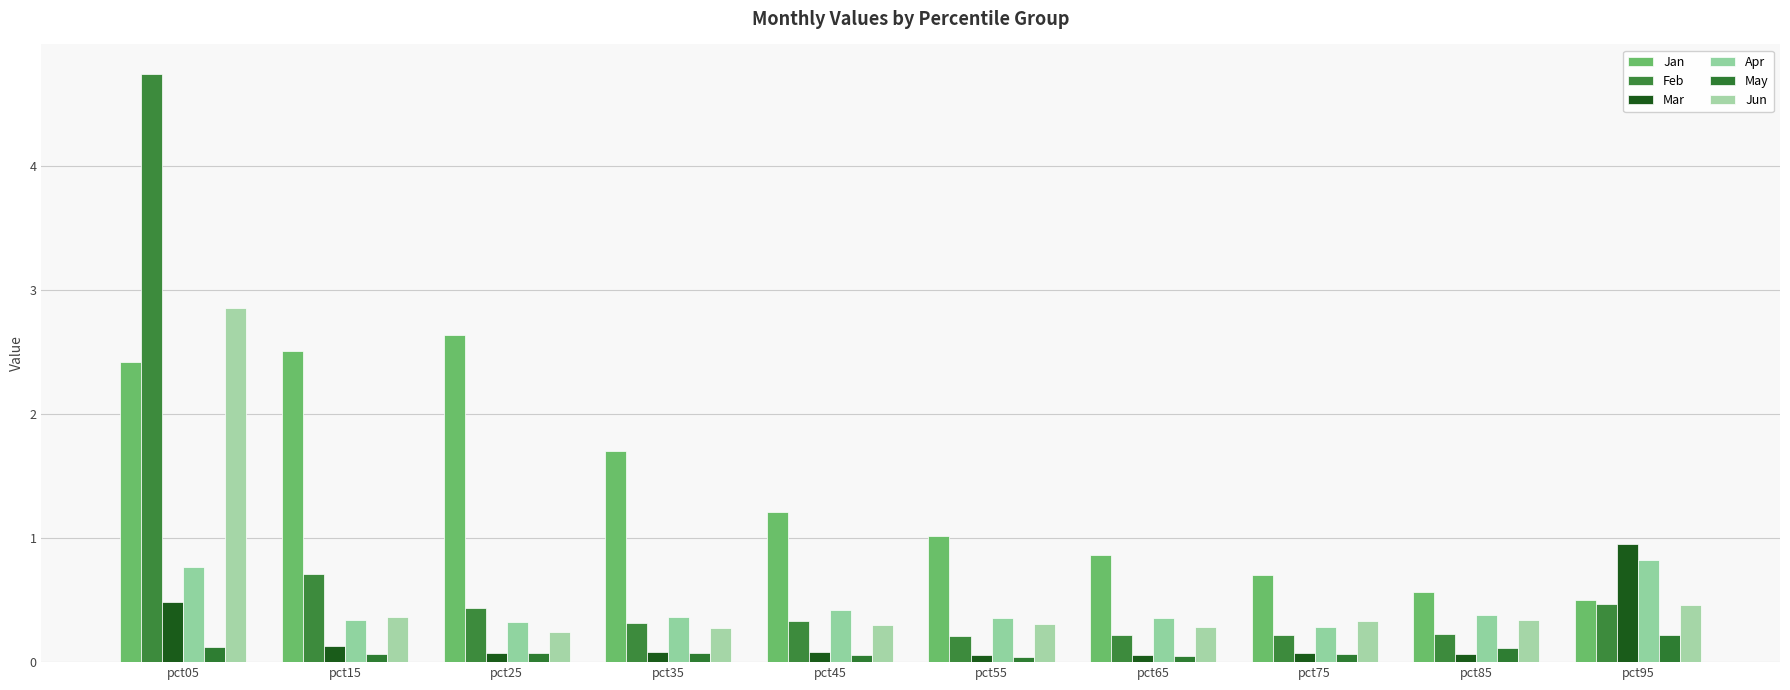

Between pct75 and pct05, which is larger?

pct05